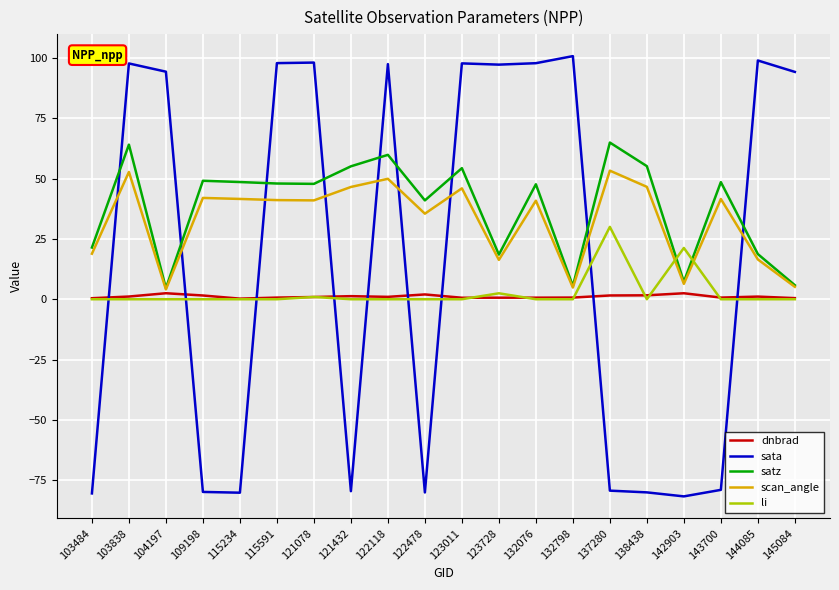

Which series has the widest spread of values?

sata